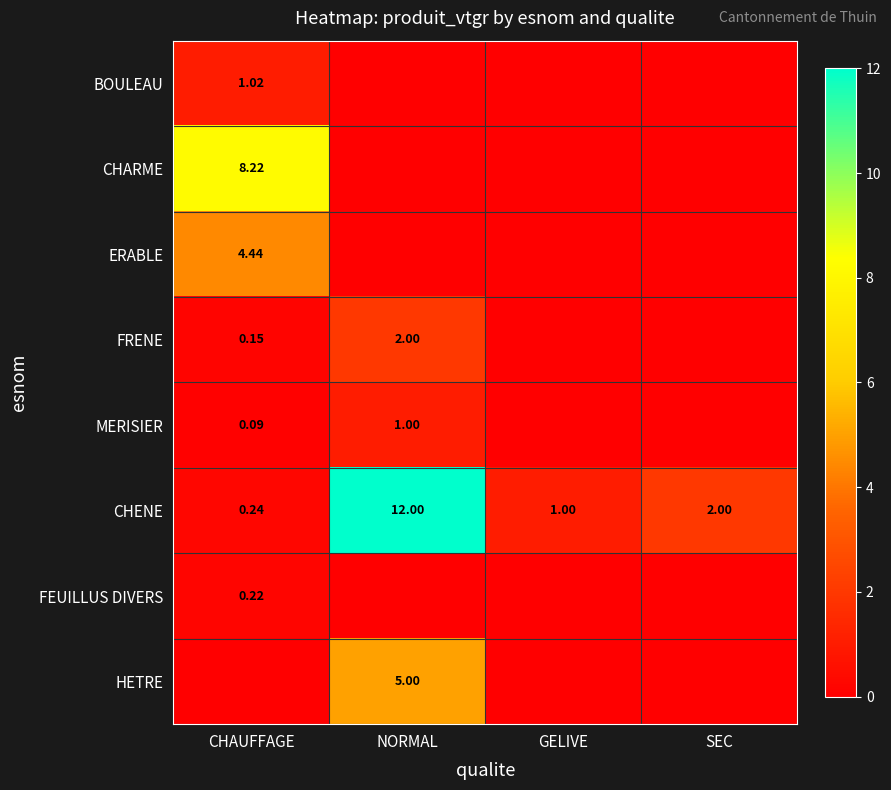

Which category has the lowest value in the HETRE series?

CHAUFFAGE